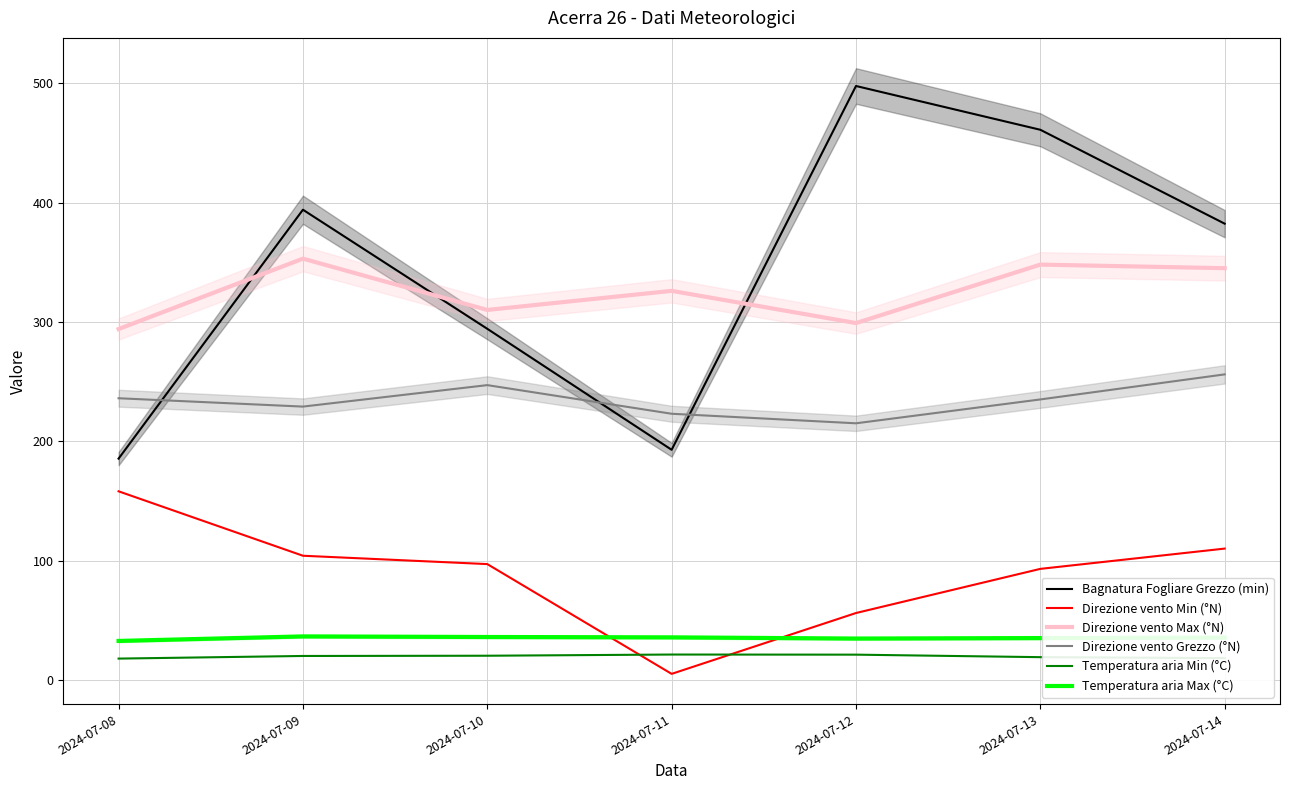

How many data points in Direzione vento Max (°N) are less than 326?

3